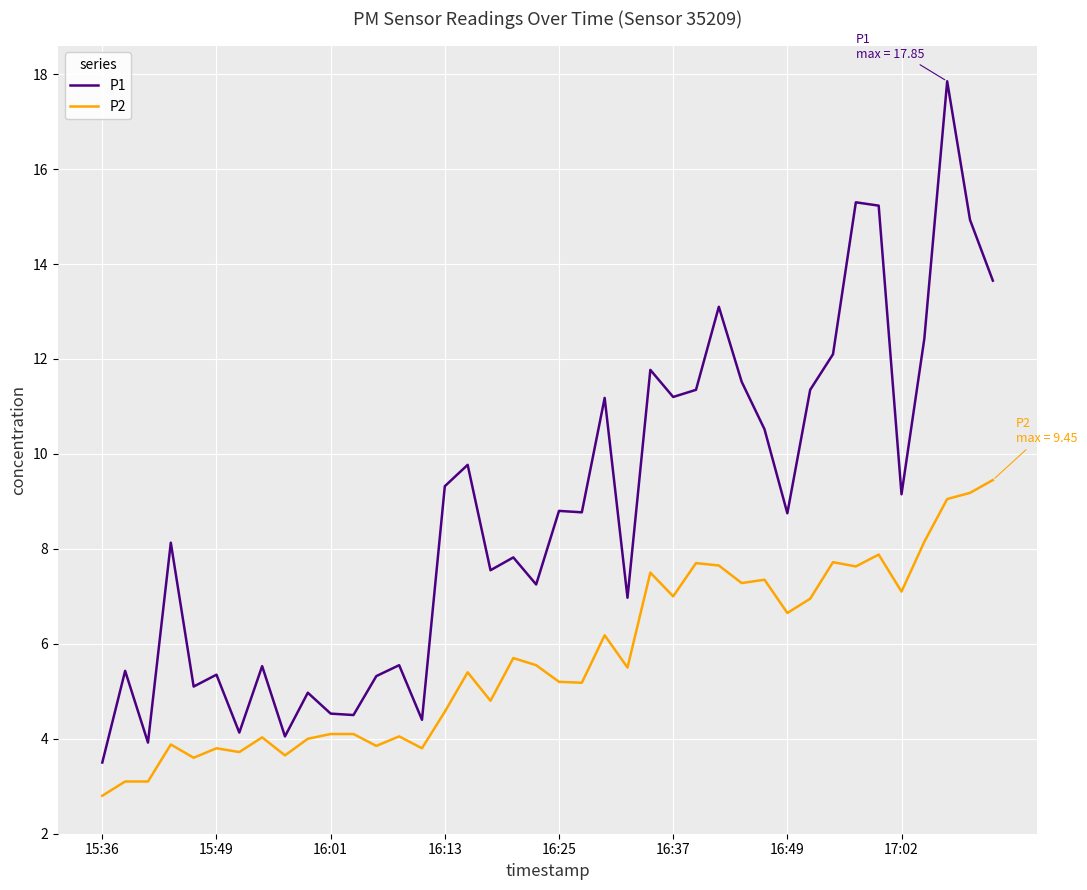

What is the highest value of the P1 series?

17.9